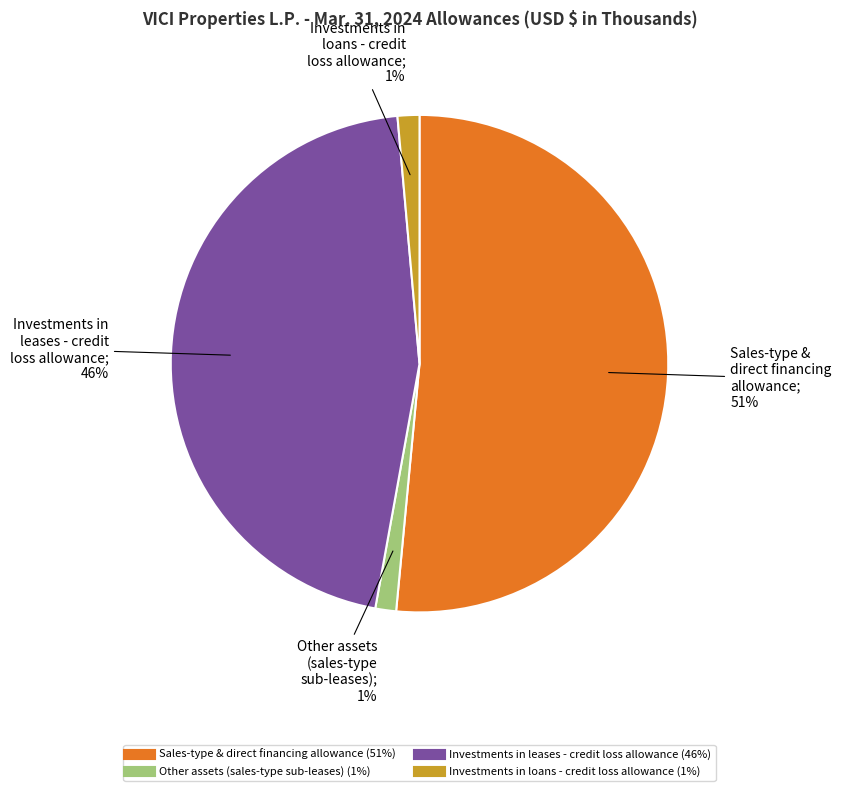

Count the number of slices in the pie.

4